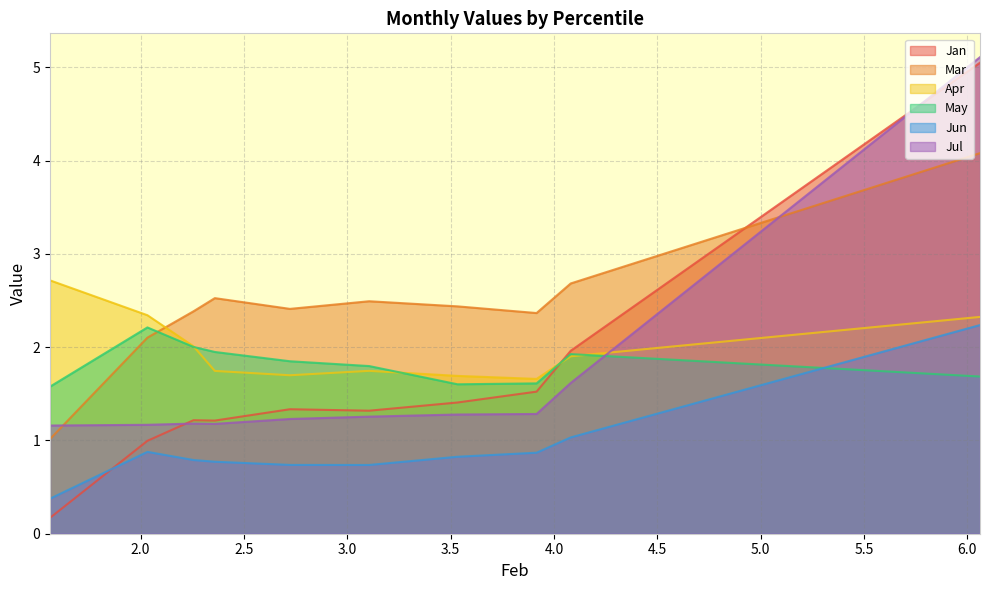

Which series has the largest total across all categories?

Mar